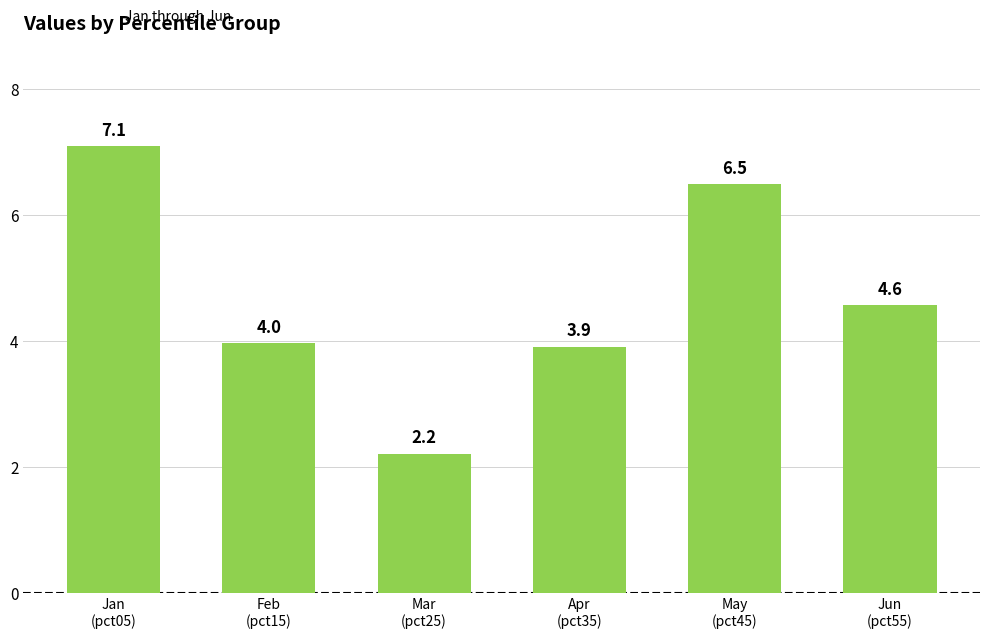

What is the approximate value at Mar
(pct25)?

2.2